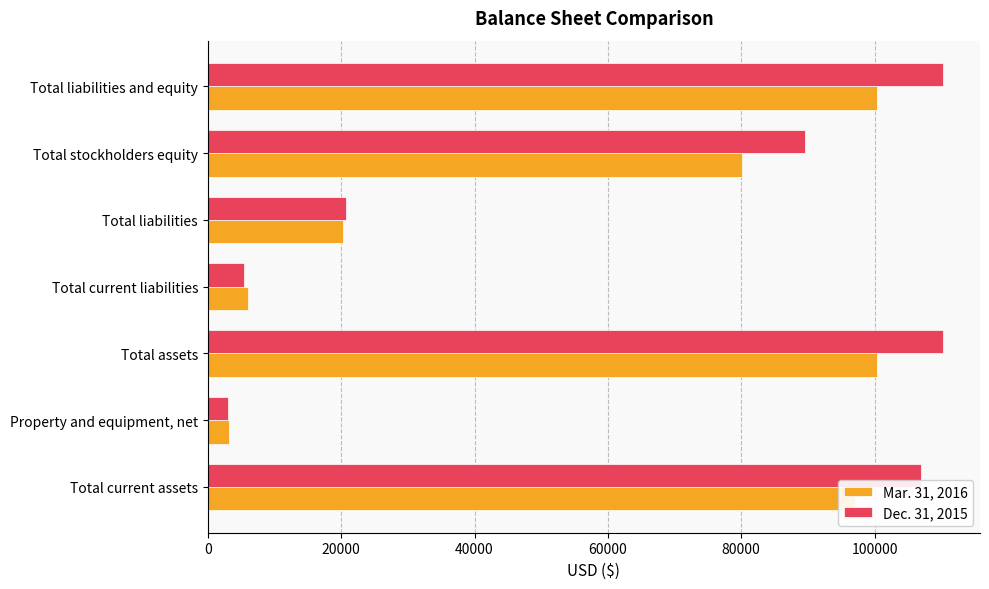

List the series in order of their peak value, highest first.

Dec. 31, 2015, Mar. 31, 2016